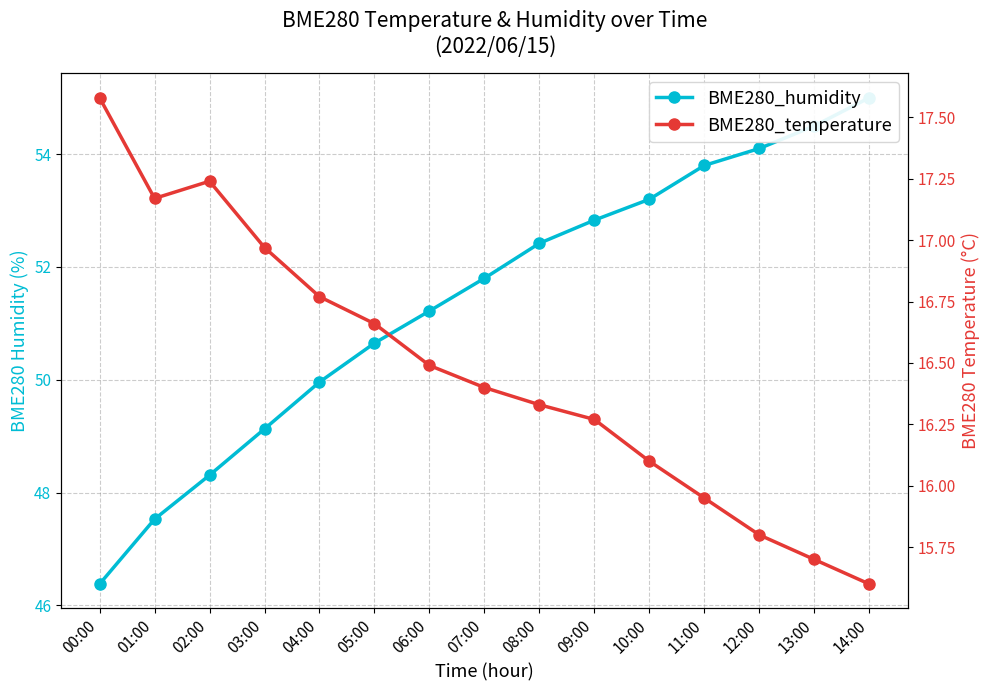

What is the sum of all BME280_humidity values?

770.8